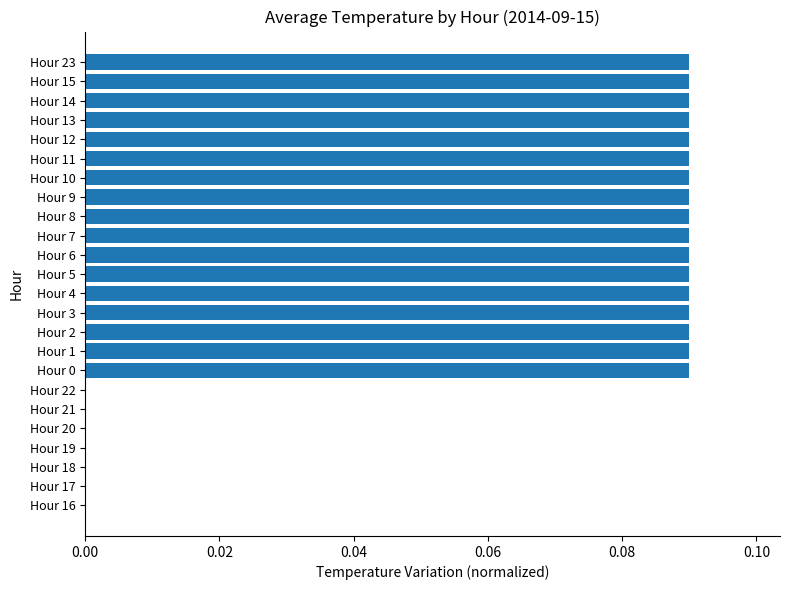

Is it true that the value at Hour 17 is 0.0?

True